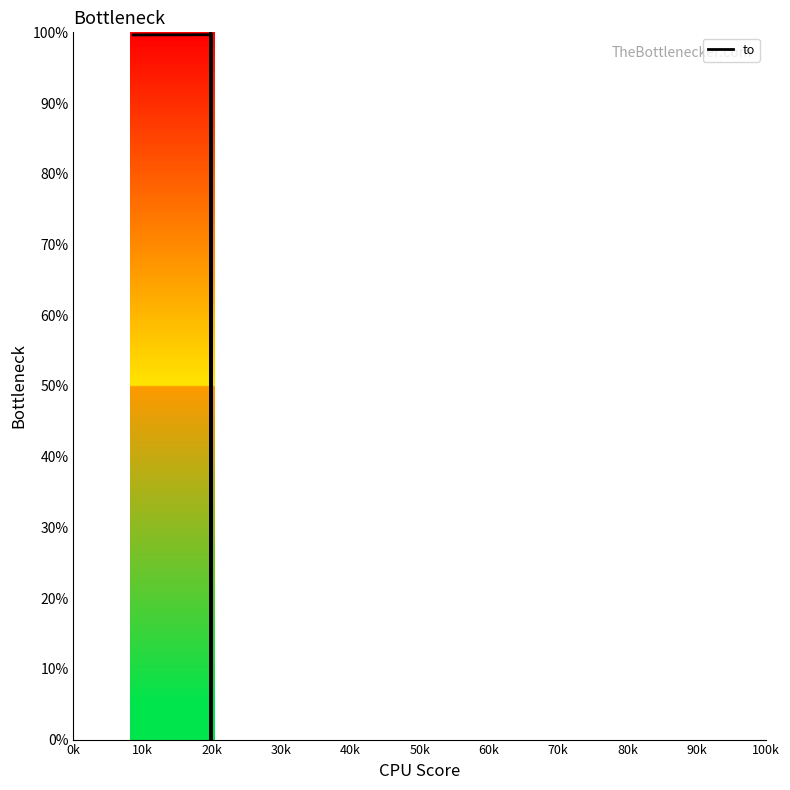

What is the value of the 34th point from the left?

99.7